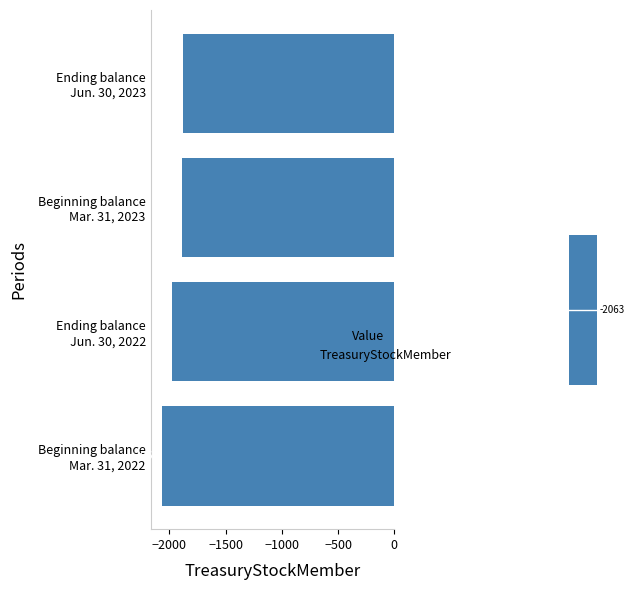

Does the chart contain stacked bars?

No